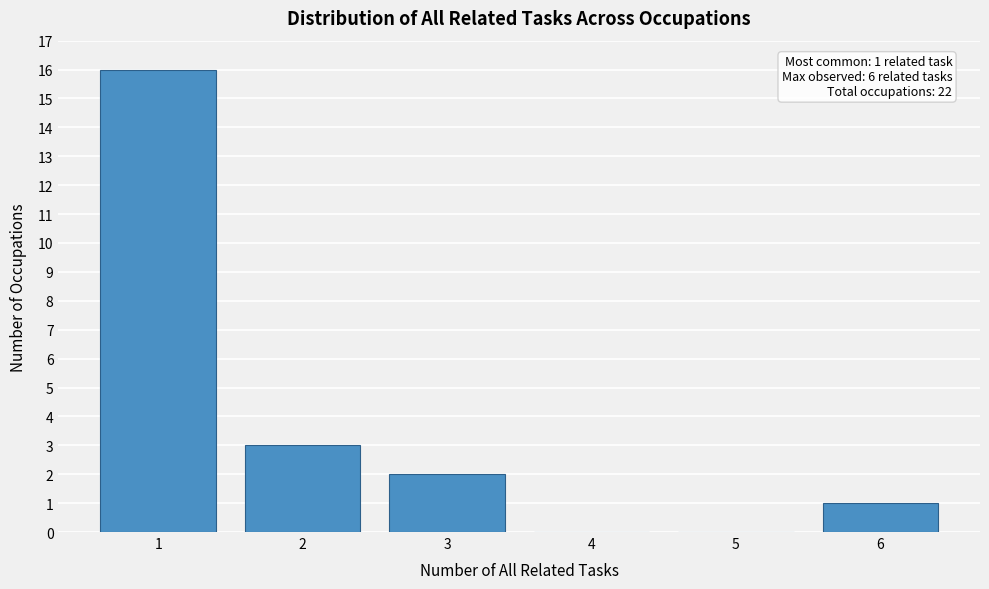

Reading left to right, what are all the values shown in this chart?

1=16	2=3	3=2	4=0	5=0	6=1